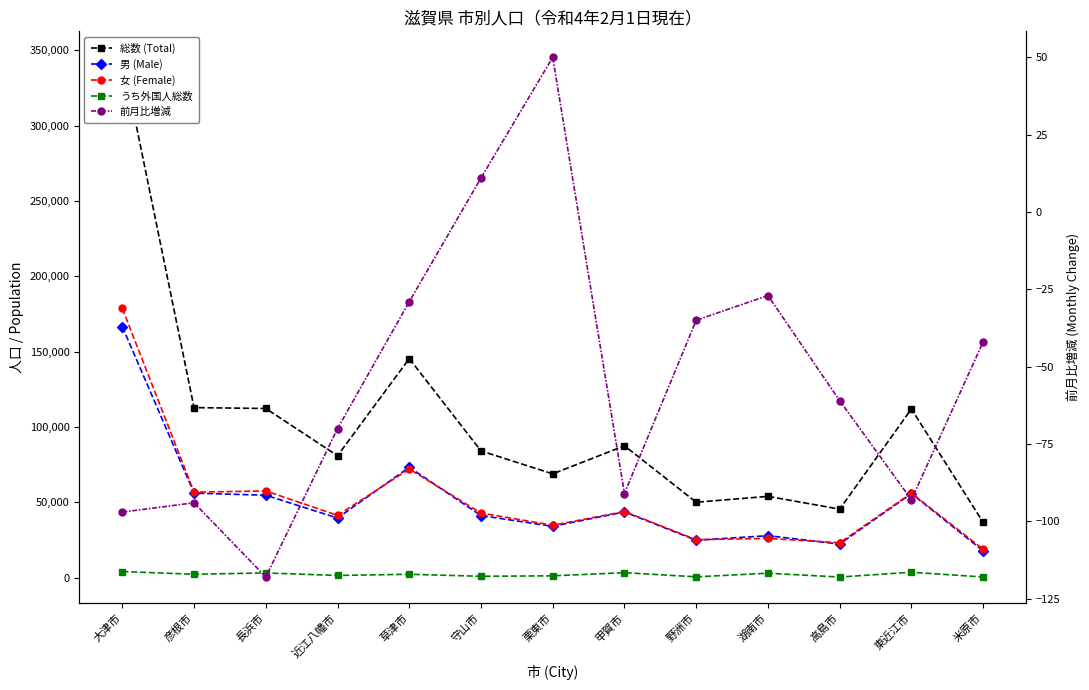

True or false: うち外国人総数 has a value of 929 at 守山市.

True